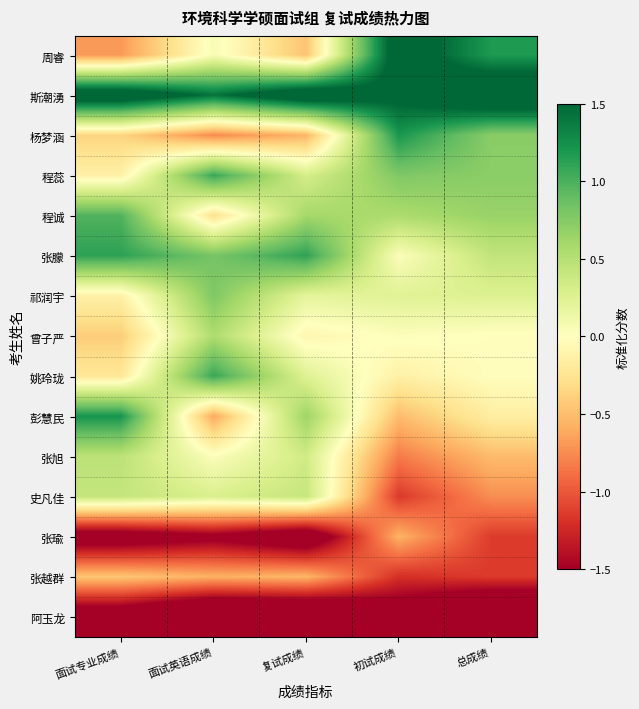

Which label corresponds to the largest value in the chart?

总成绩